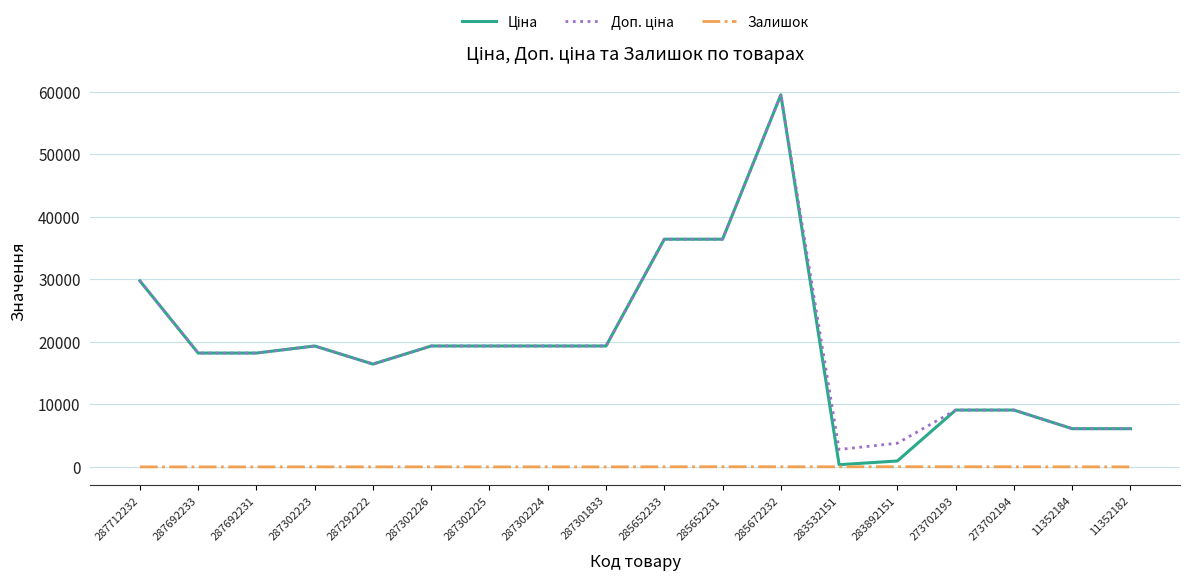

What is the maximum value shown in the chart?

59523.0